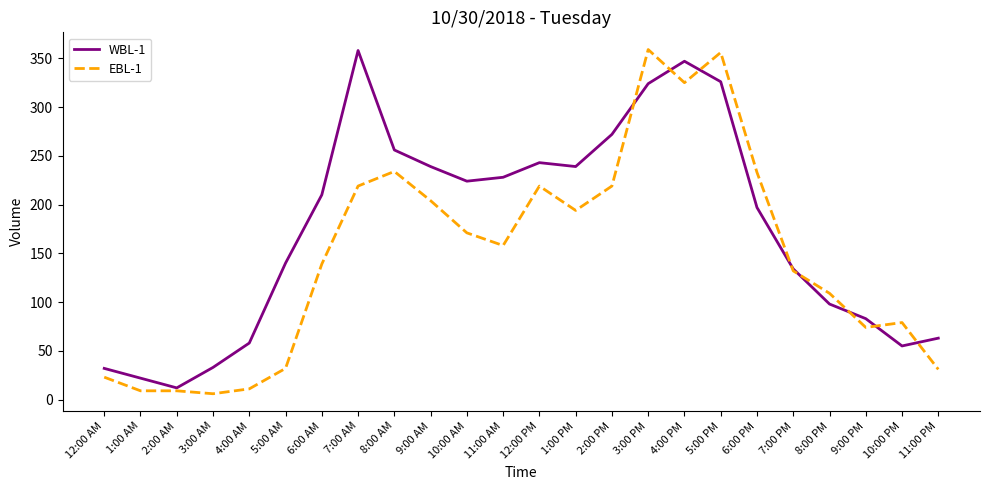

Rank the series by their average value, from highest to lowest.

WBL-1, EBL-1